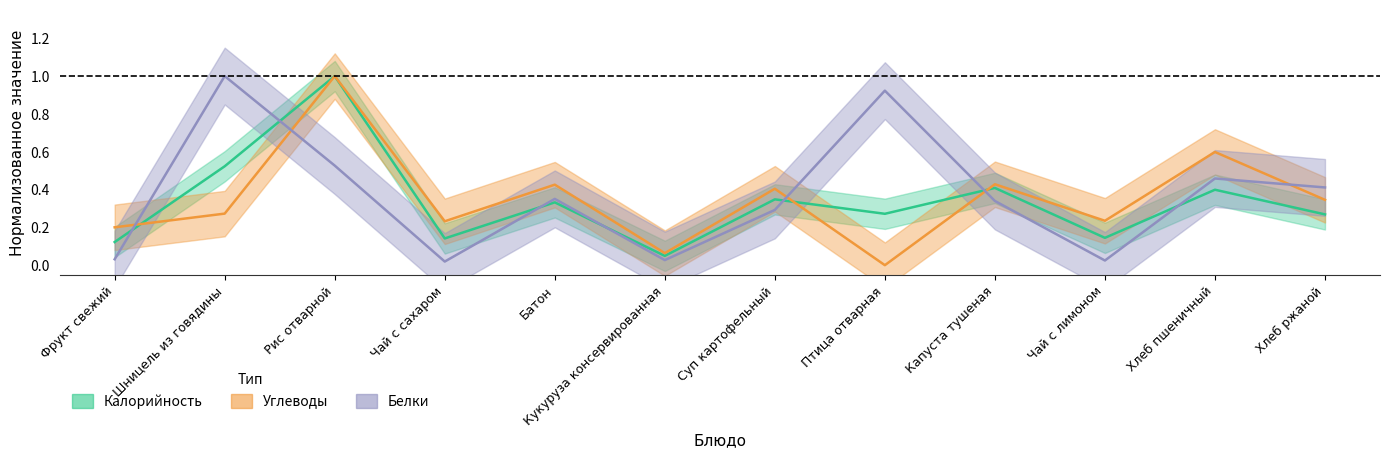

Reading right to left, what are all the values shown in this chart?

Калорийность: 0.3	0.4	0.1	0.4	0.3	0.3	0.1	0.3	0.1	1.0	0.5	0.1
Белки: 0.4	0.5	0.0	0.3	0.9	0.3	0.0	0.4	0.0	0.5	1.0	0.0
Углеводы: 0.3	0.6	0.2	0.4	0.0	0.4	0.1	0.4	0.2	1.0	0.3	0.2